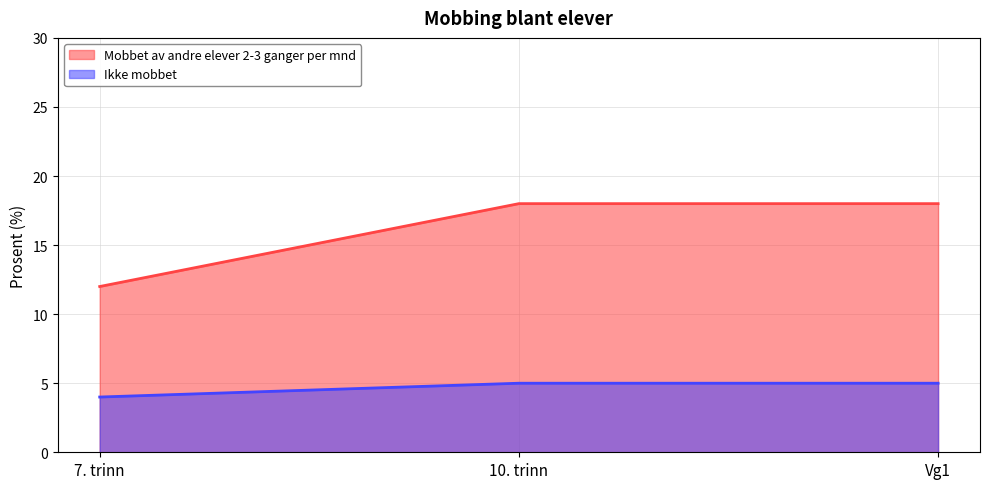

Rank the categories by Mobbet av andre elever 2-3 ganger per mnd value from highest to lowest.

10. trinn, Vg1, 7. trinn